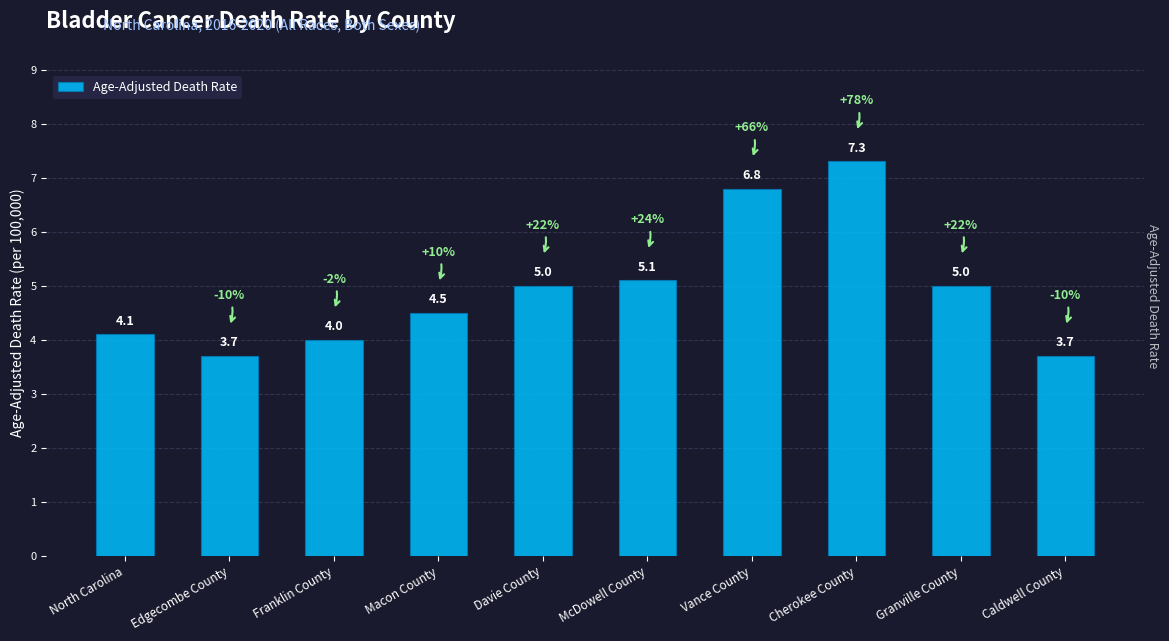

What is the value of the 7th bar from the left?

6.8